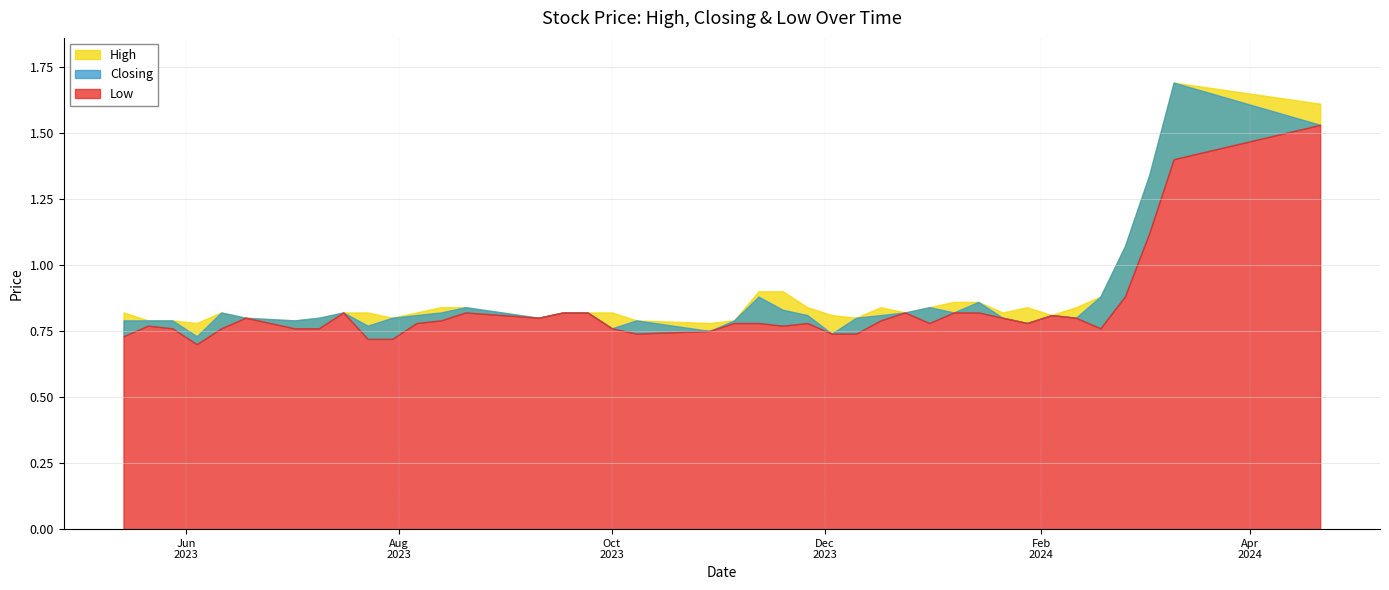

True or false: Low has a value of 1.4 at 10/03/2024.

True